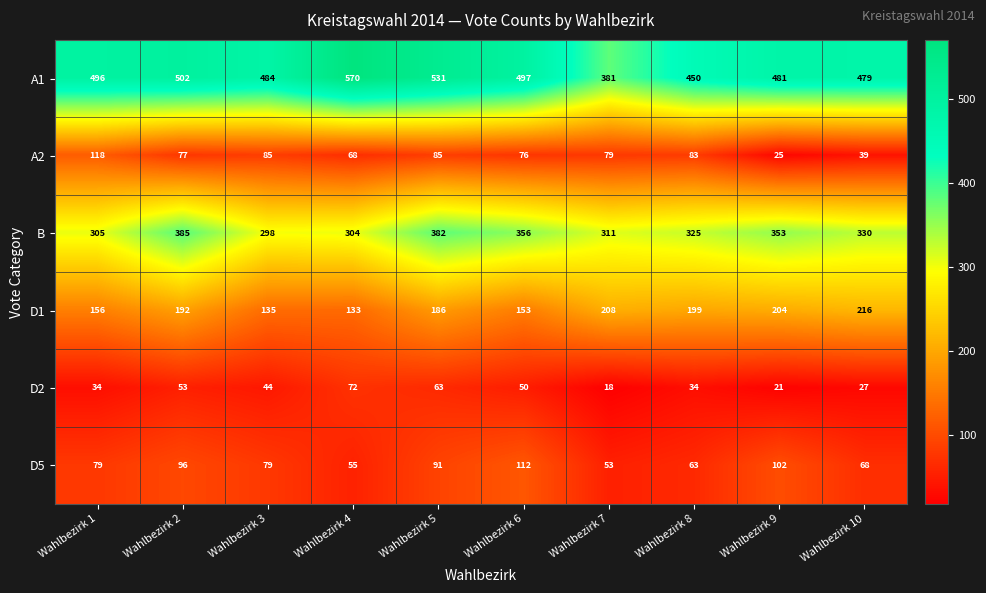

What is the difference between the B values at Wahlbezirk 4 and Wahlbezirk 9?

49